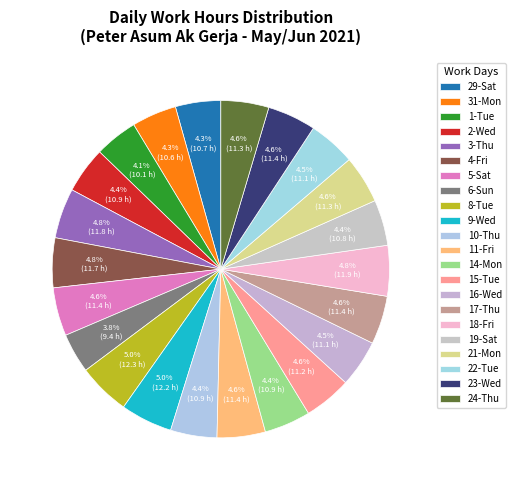

True or false: 6-Sun accounts for 4% of the total.

True